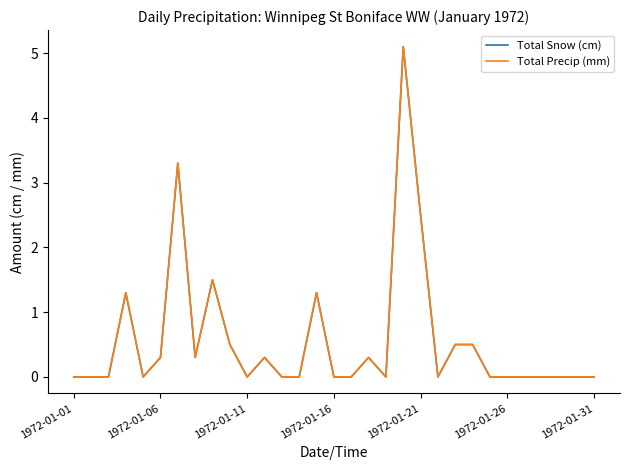

What is the value of the Total Snow (cm) point at the 15th from the left?

1.3